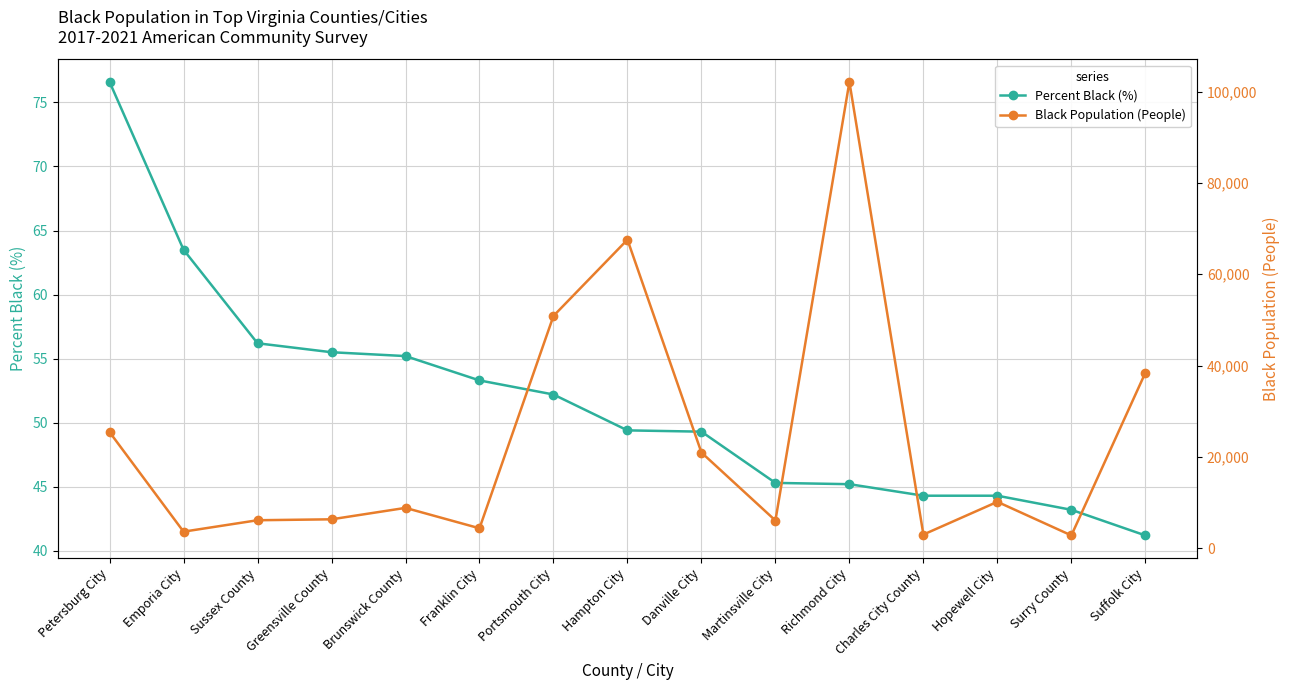

Which series has the largest range (max minus min)?

Black Population (People)